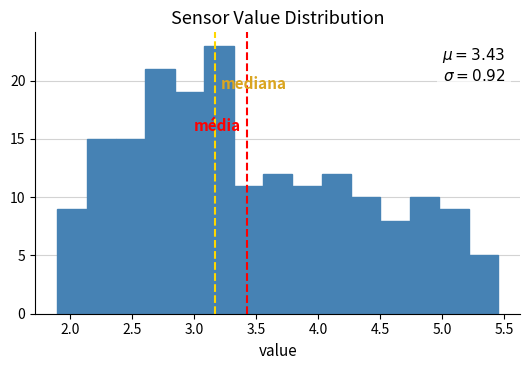

Which range on the x-axis has the tallest bar?

3.10 to 3.30